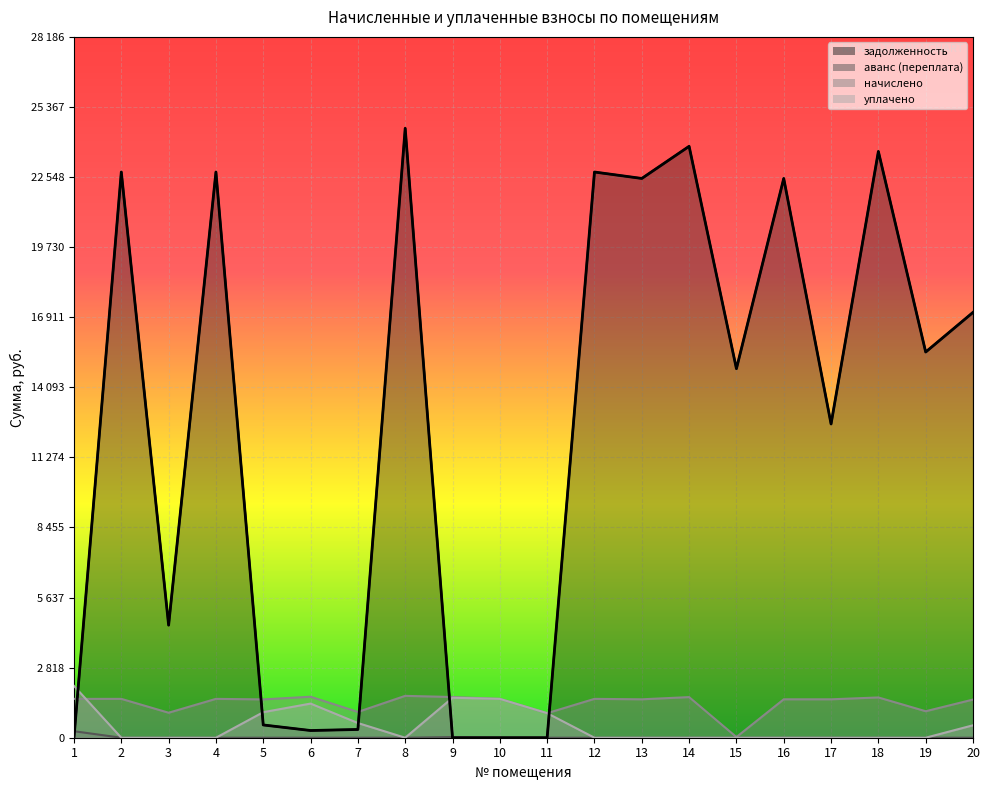

Is the value of уплачено at 16 greater than the value of задолженность at 7?

No